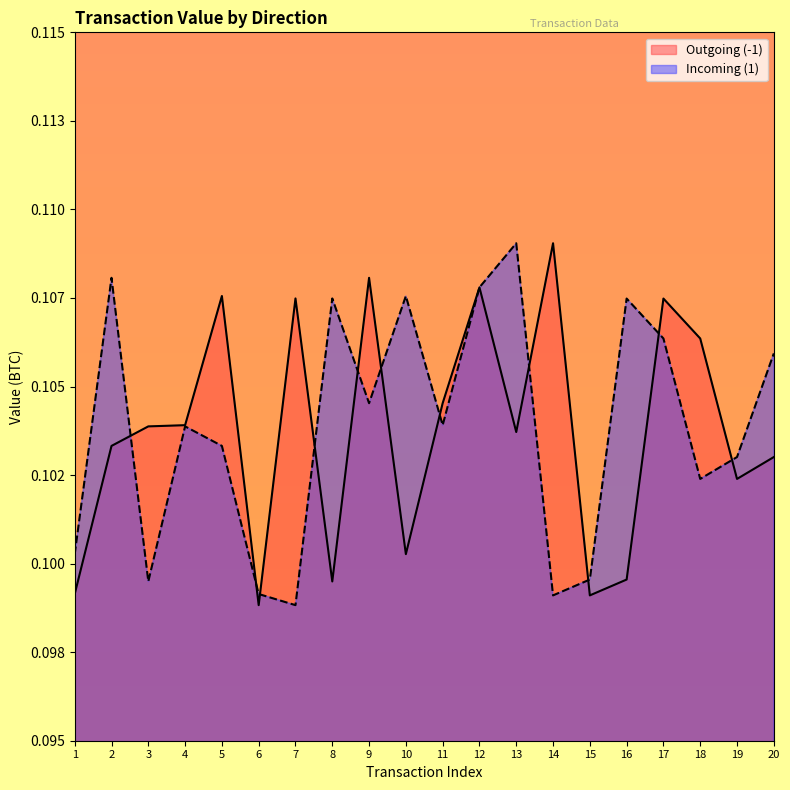

How many intersections are there between Incoming (1) and Outgoing (-1)?

11